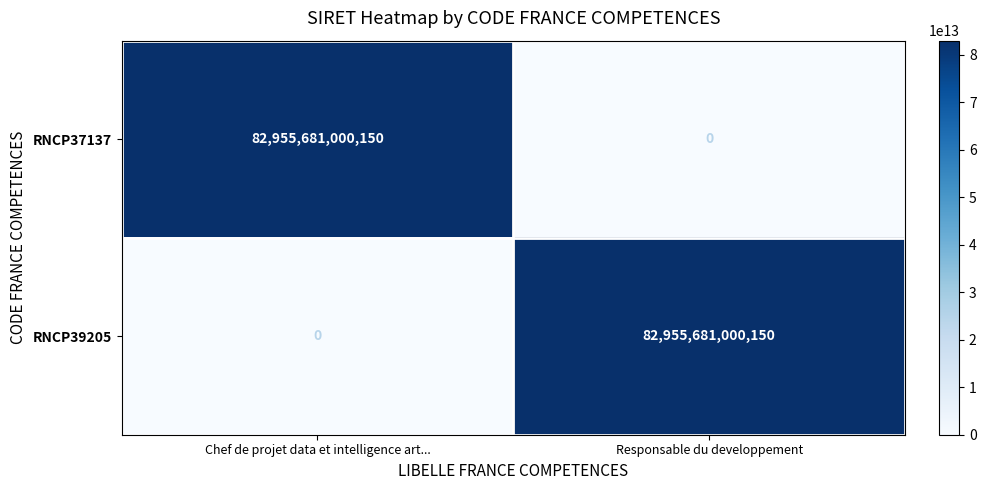

Read the RNCP37137 value at Chef de projet data et intelligence art..., to the nearest 50.

82955681000150